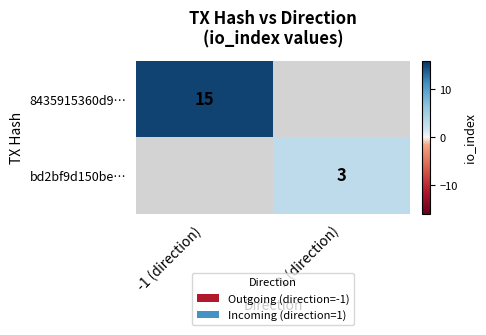

True or false: 8435915360d9… has a value of 7 at -1 (direction).

False